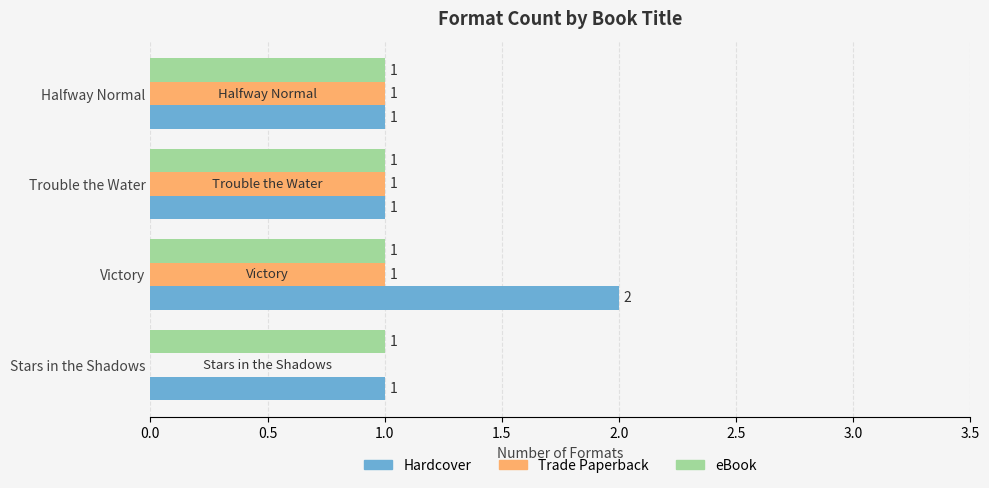

True or false: Trade Paperback has a value of 2 at Victory.

False